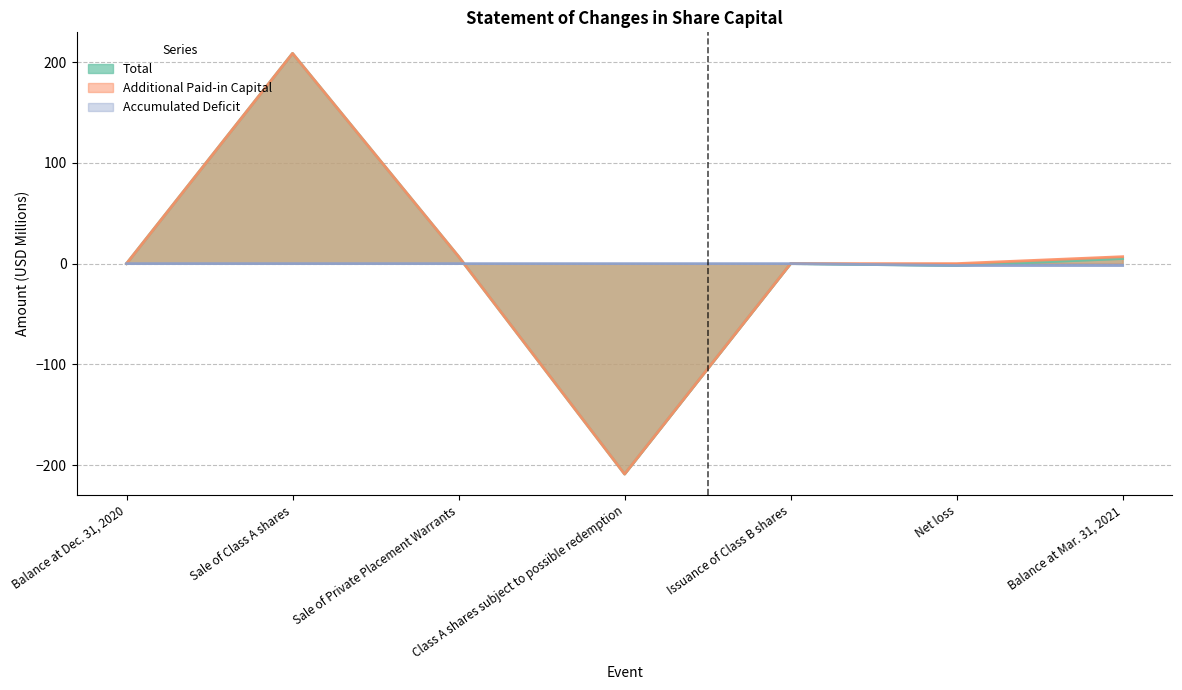

What position from the right is Class A shares subject to possible redemption?

4